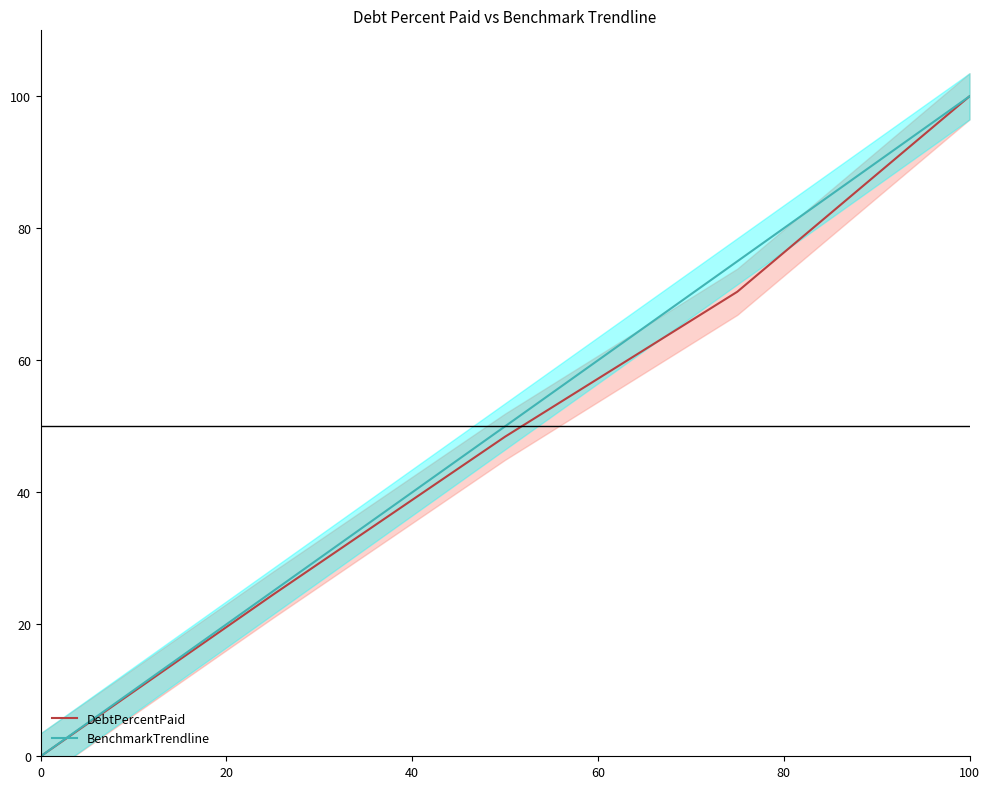

Which series has the largest range (max minus min)?

DebtPercentPaid